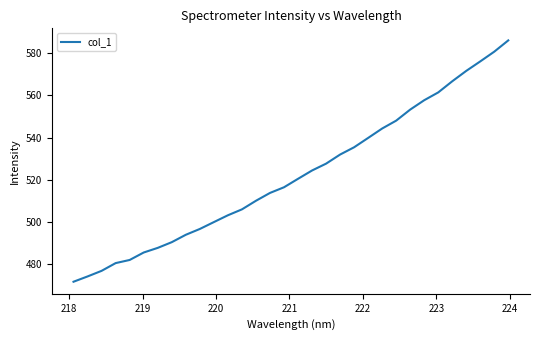

What is the difference between the maximum and minimum values?

114.1